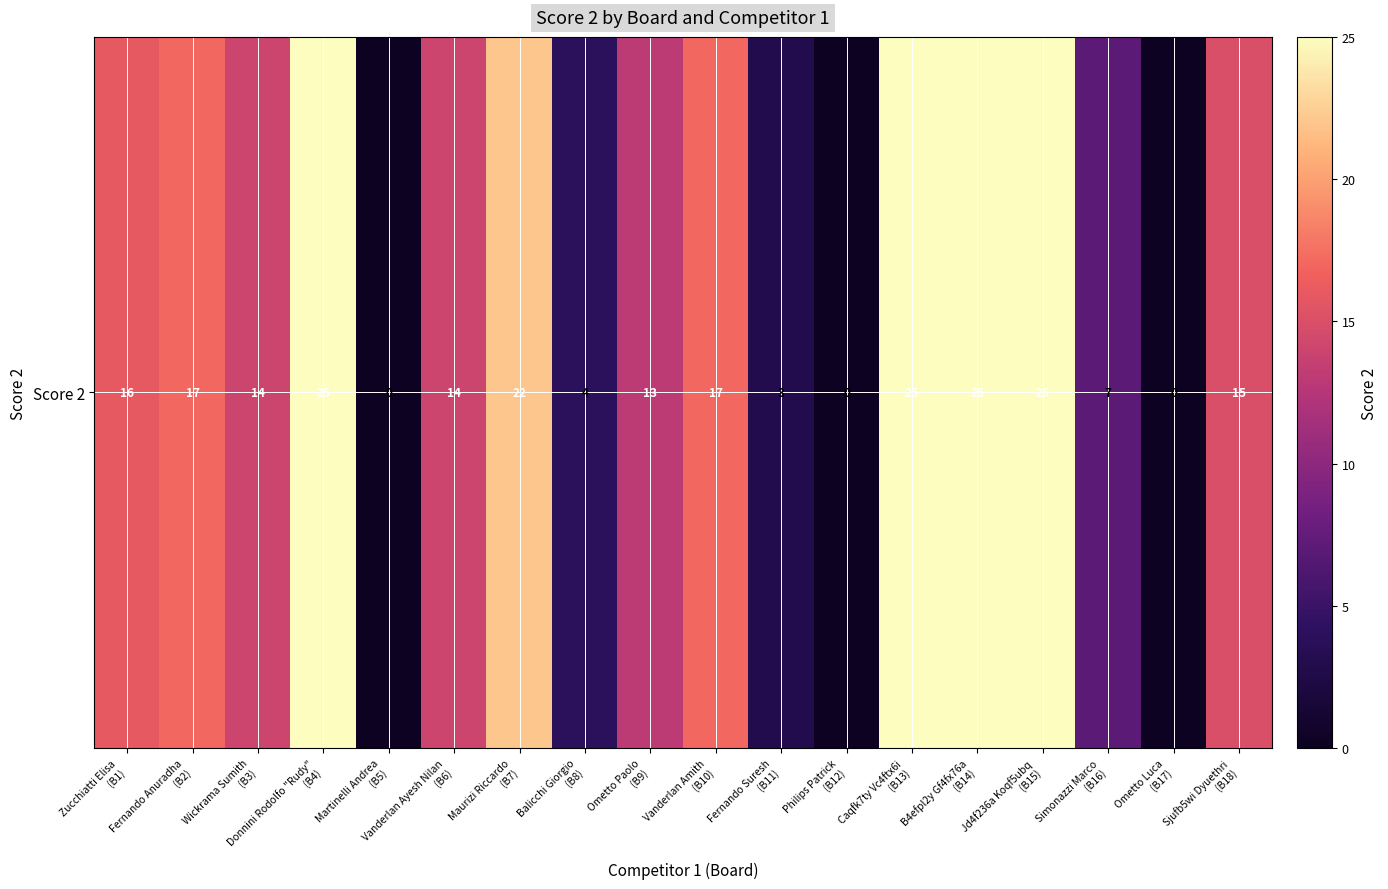

Reading left to right, what are all the values shown in this chart?

16	17	14	25	0	14	22	4	13	17	3	0	25	25	25	7	0	15